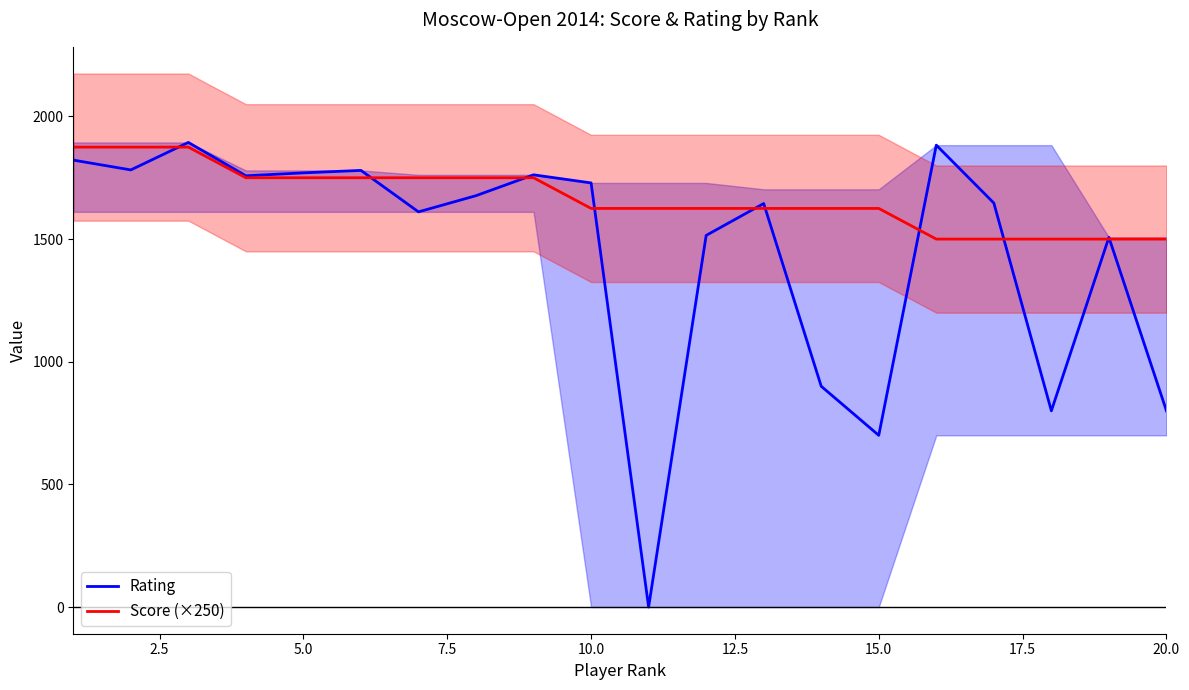

What is the lowest value of the Score (×250) series?

1500